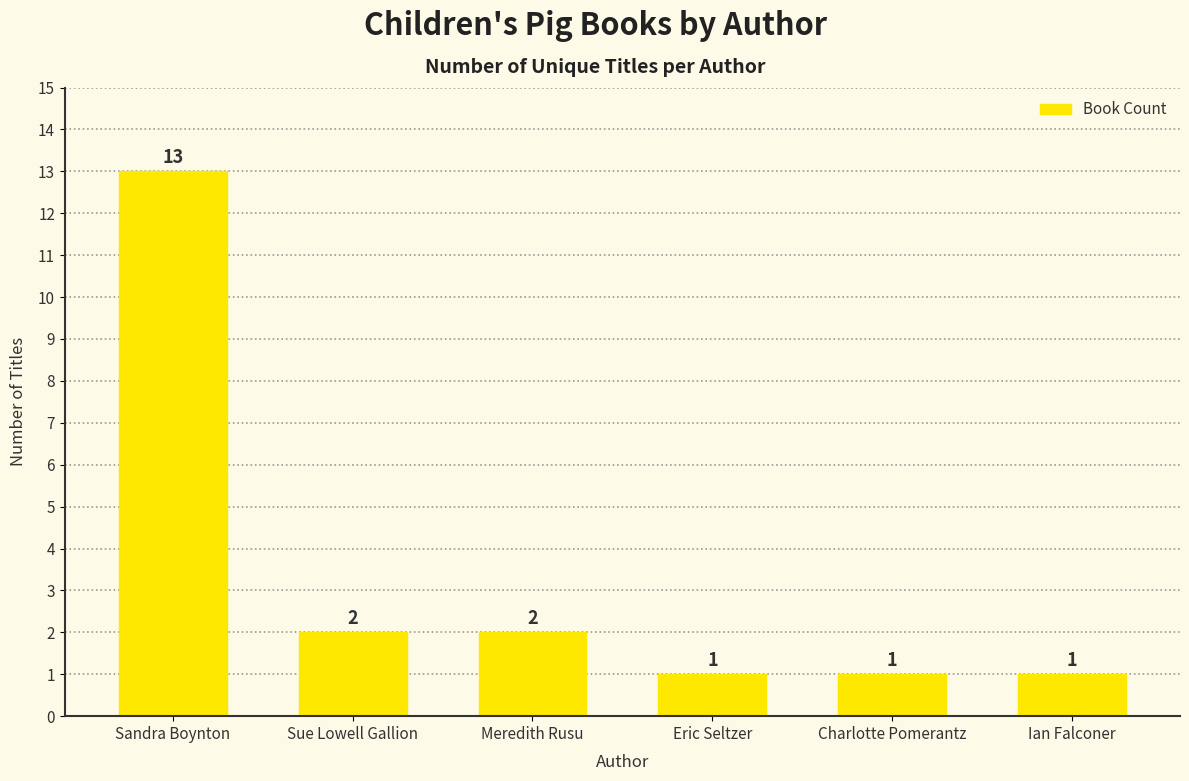

Which has a higher value, Eric Seltzer or Meredith Rusu?

Meredith Rusu